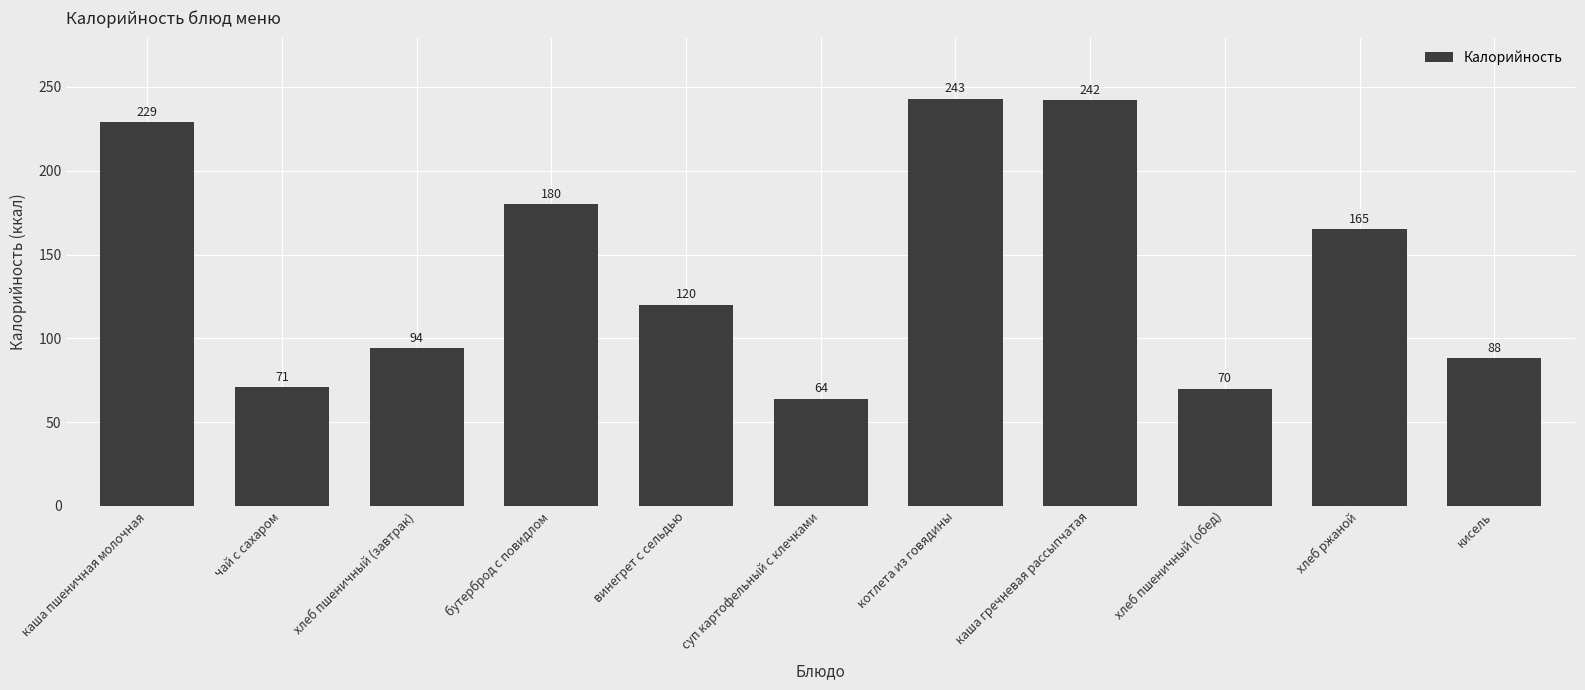

True or false: the data shows 71 at чай с сахаром.

True